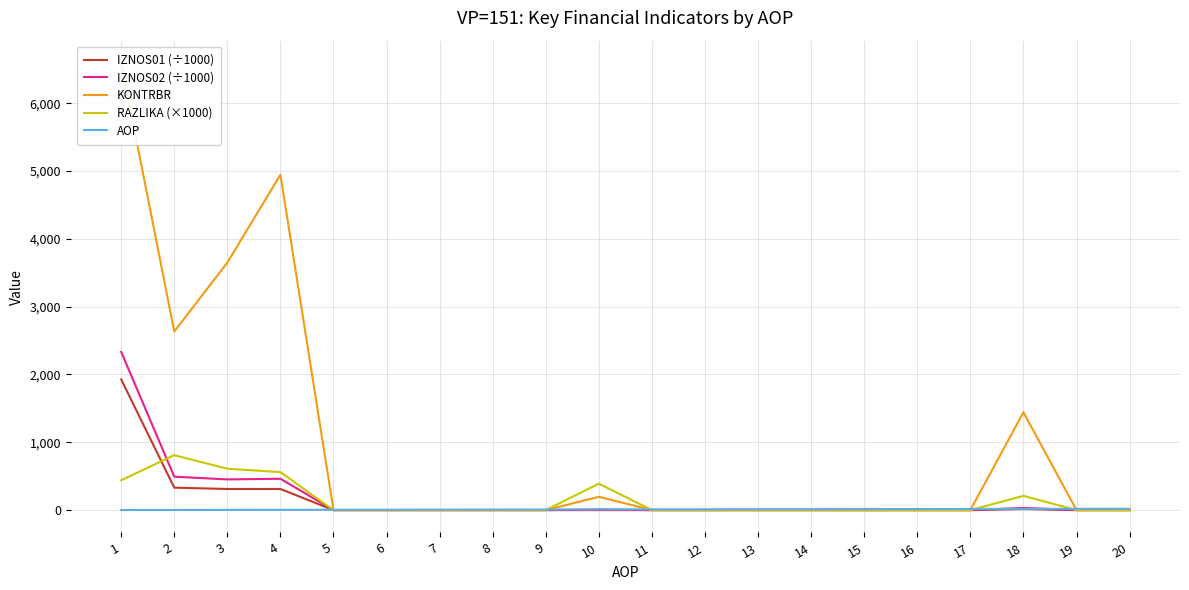

How many interior local peaks does the RAZLIKA (×1000) series have?

3